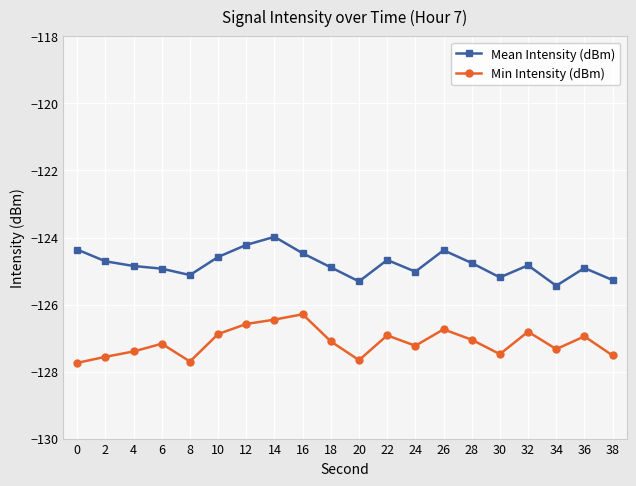

What are all the series names shown in the legend?

Mean Intensity (dBm), Min Intensity (dBm)